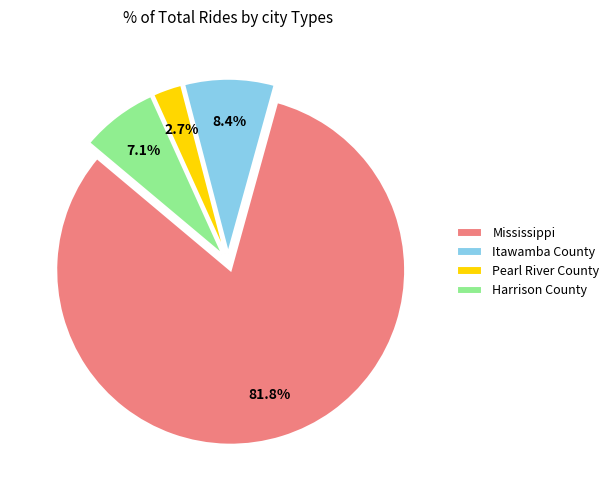

Does Harrison County represent more than half of the total?

No